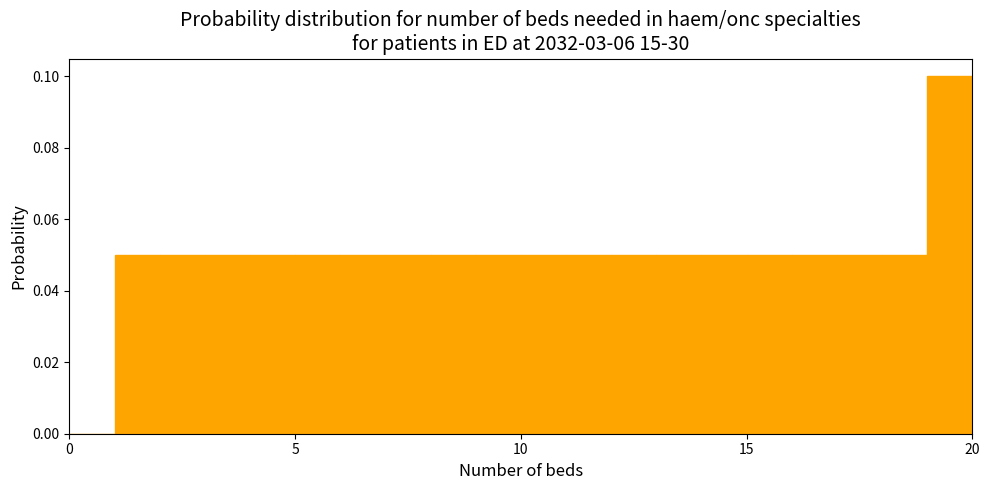

Around what value on the x-axis is the tallest bar? Give the approximate position of its centre, as read against the axis.

19.5